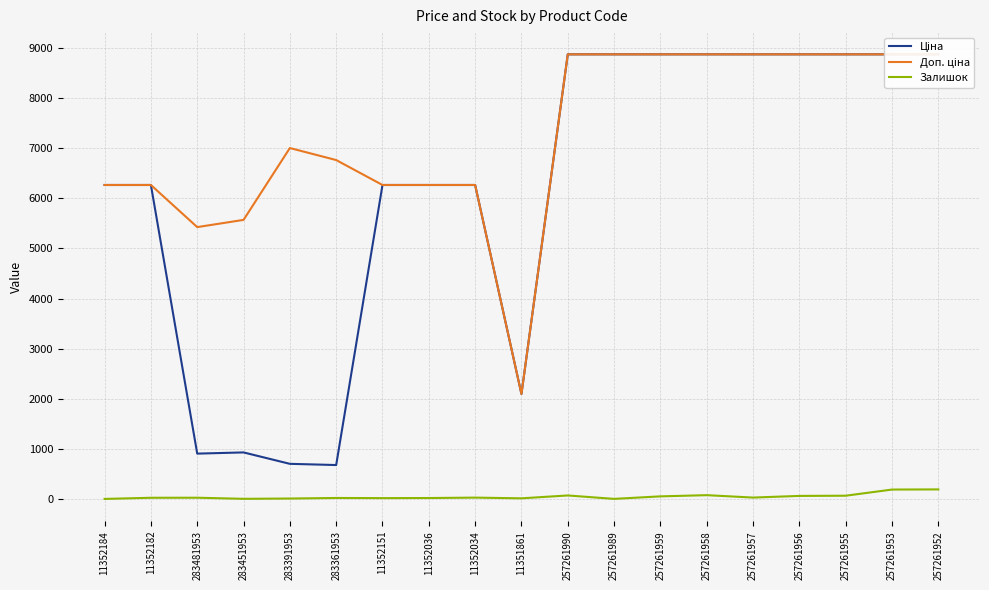

True or false: Доп. ціна and Ціна cross at least once.

False